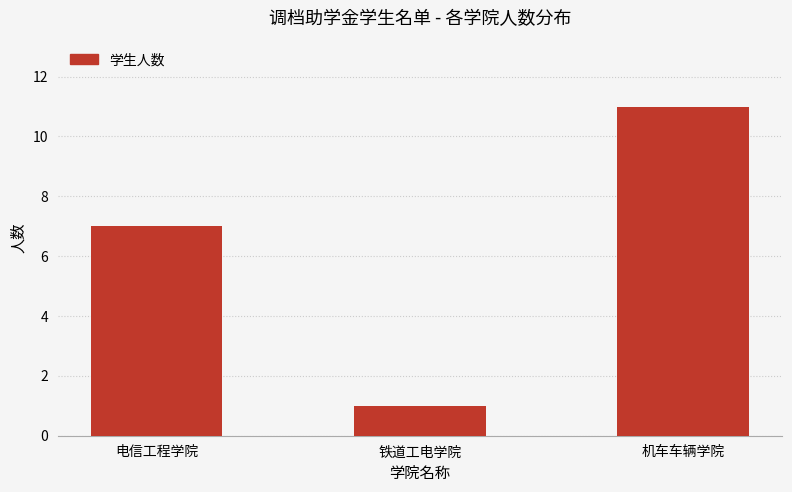

Is it true that the value at 机车车辆学院 is 7?

False